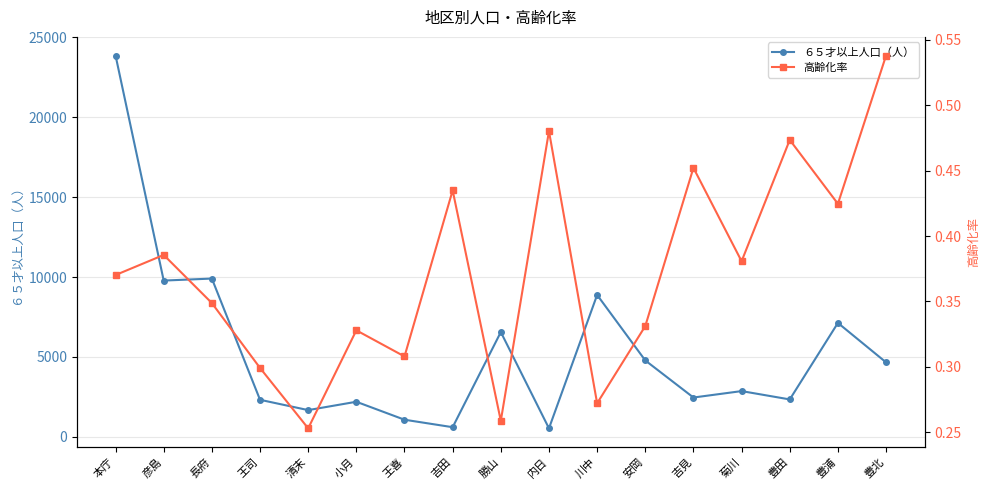

Is it true that ６５才以上人口（人） equals 6557.0 at 勝山?

True